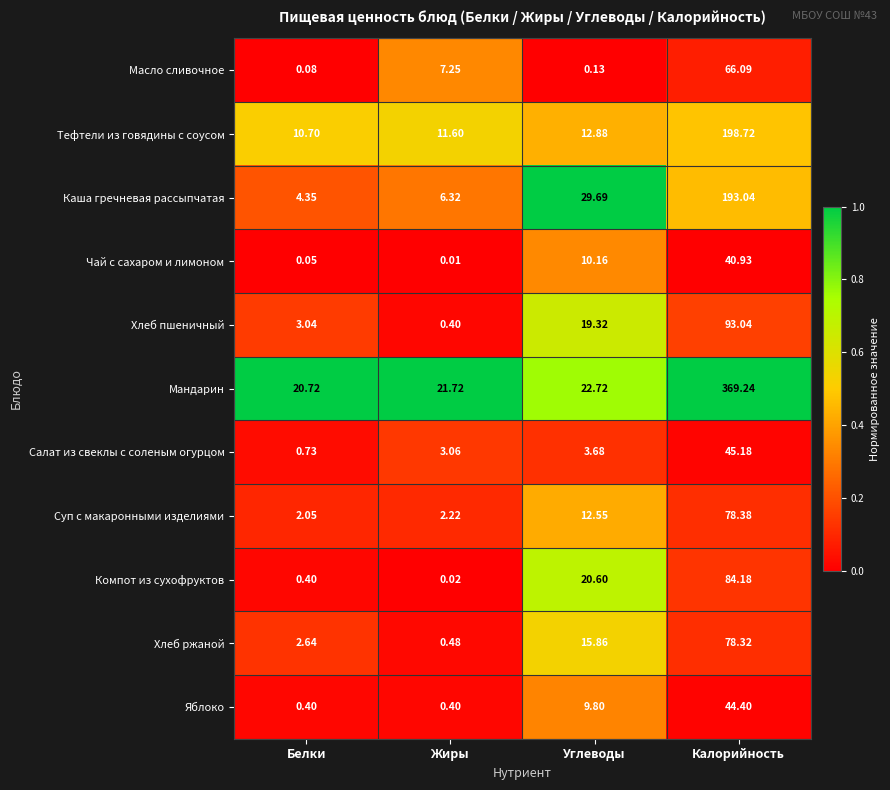

Is the value of Хлеб пшеничный at Белки greater than the value of Яблоко at Калорийность?

No